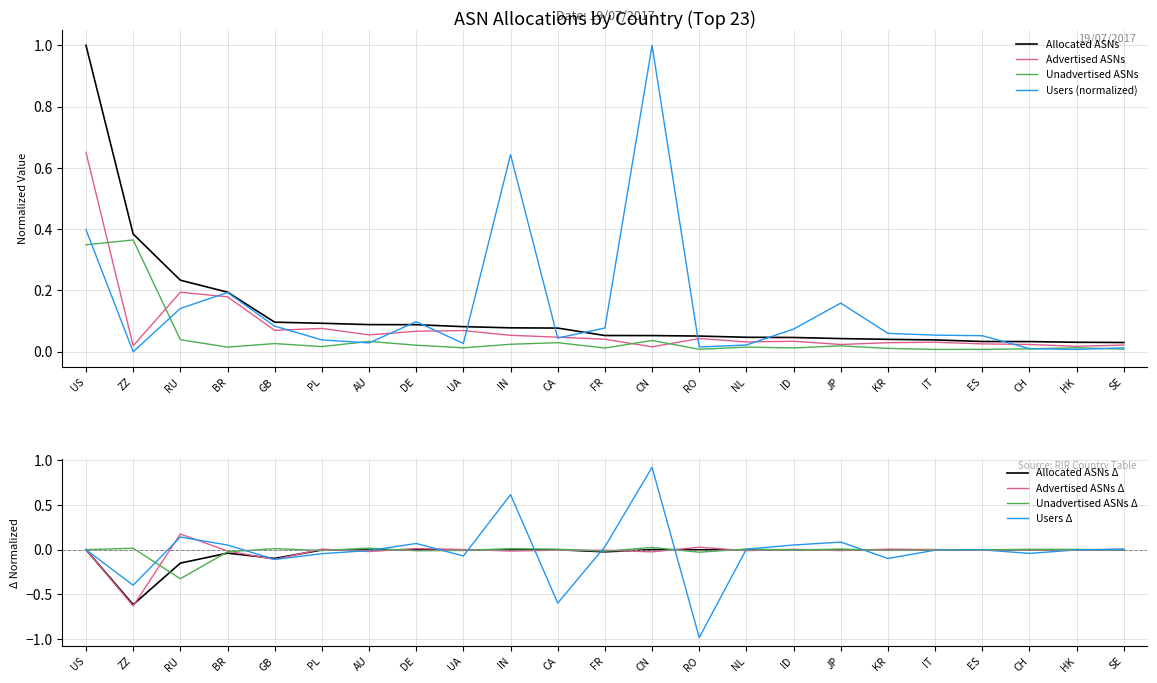

What is the sum of all Unadvertised ASNs values?

1.1